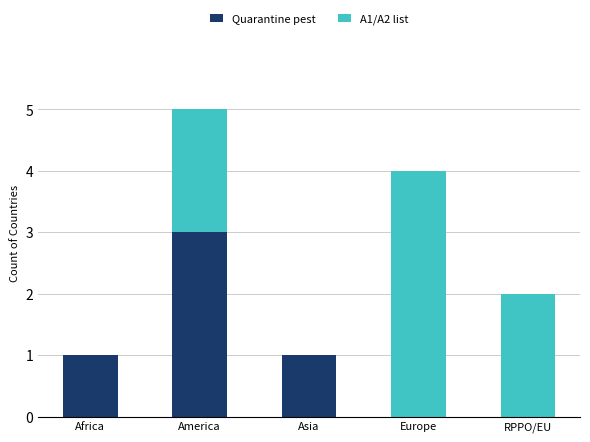

What is the total value across all series at Europe?

4